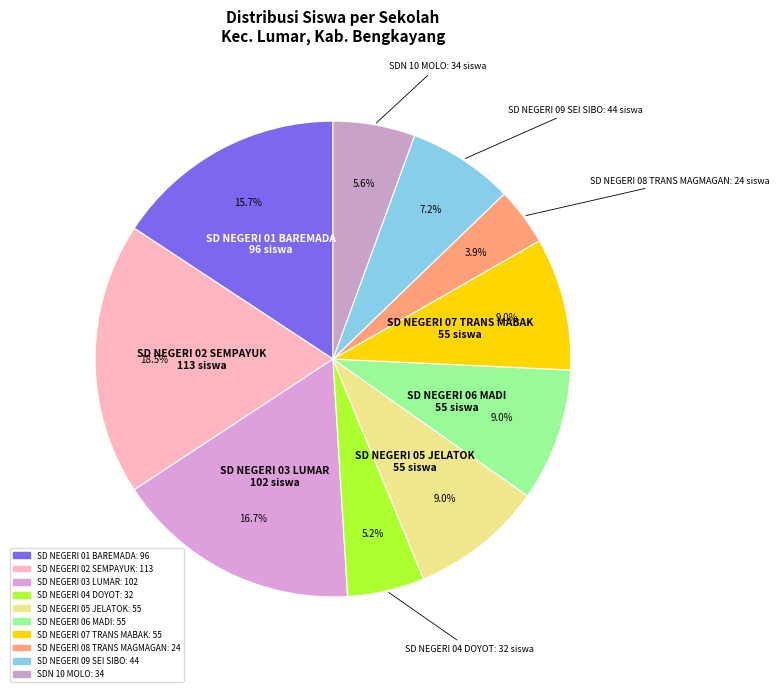

What is the largest slice in the pie chart?

SD NEGERI 02 SEMPAYUK